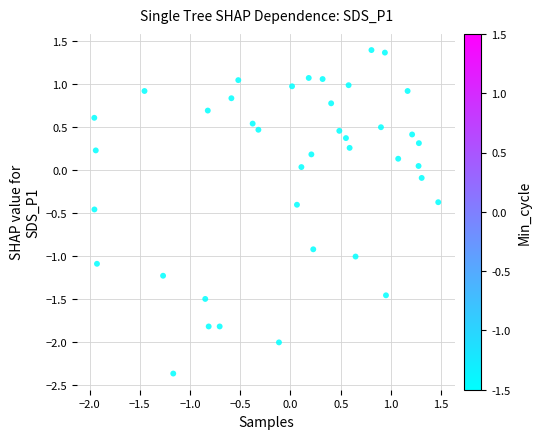

What is the range of Y values (max minus min)?

3.8